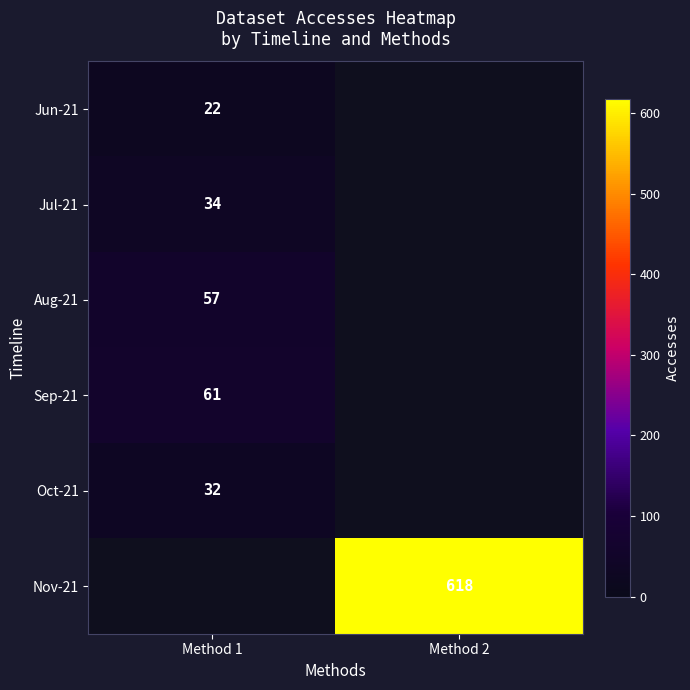

At which category does the chart reach its minimum across all series?

Method 1